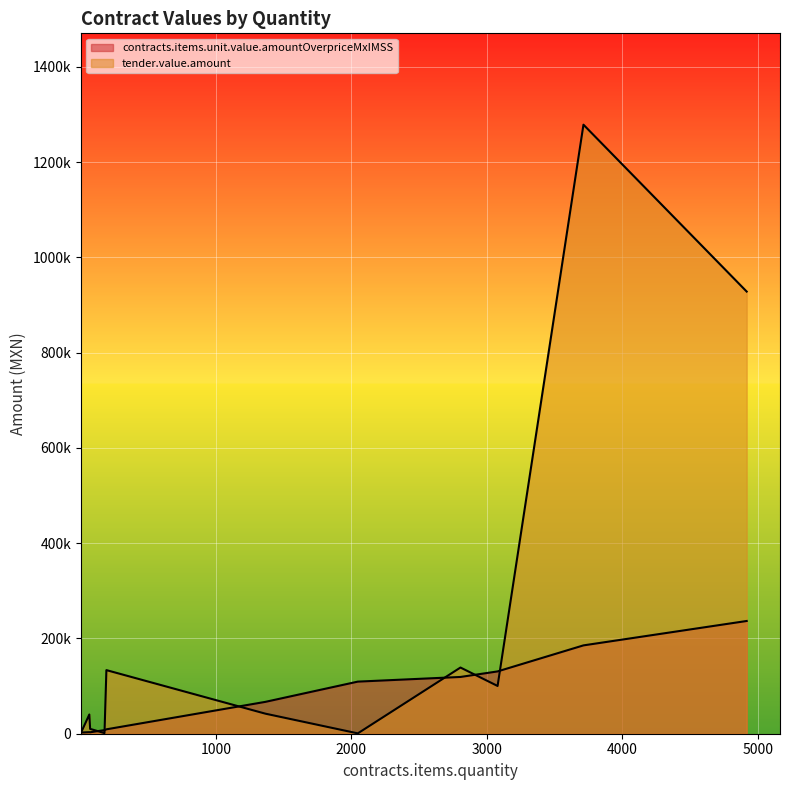

Is the value of tender.value.amount at 66 greater than the value of contracts.items.unit.value.amountOverpriceMxIMSS at 2806?

No